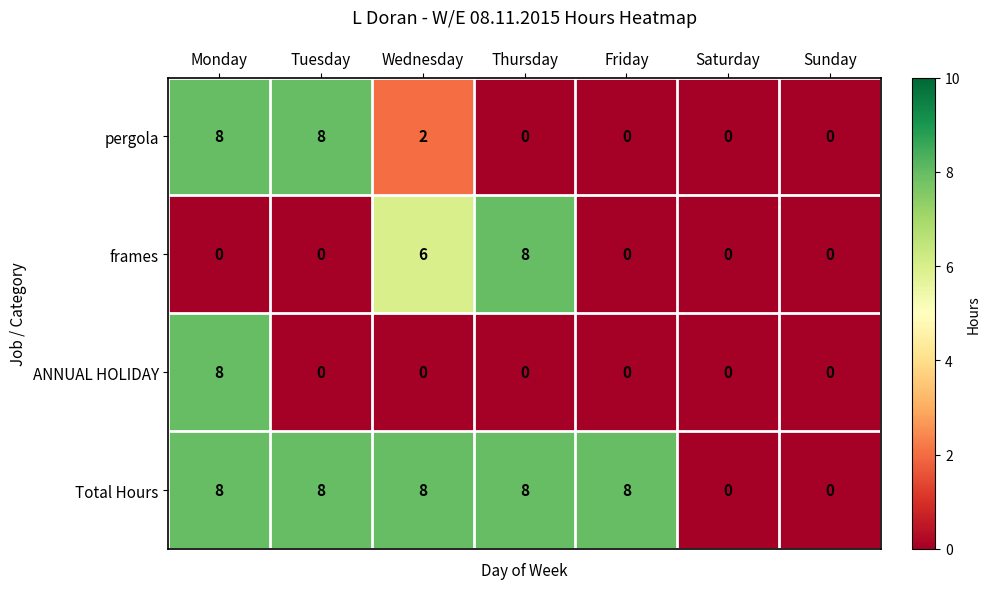

What is the difference between the highest and lowest values at Monday?

8